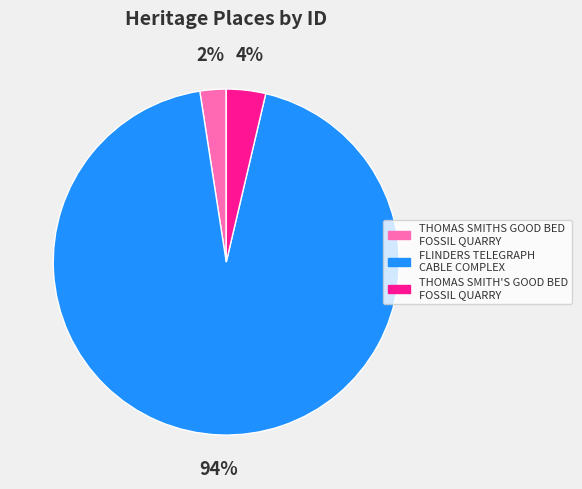

Does any single category account for the majority?

Yes